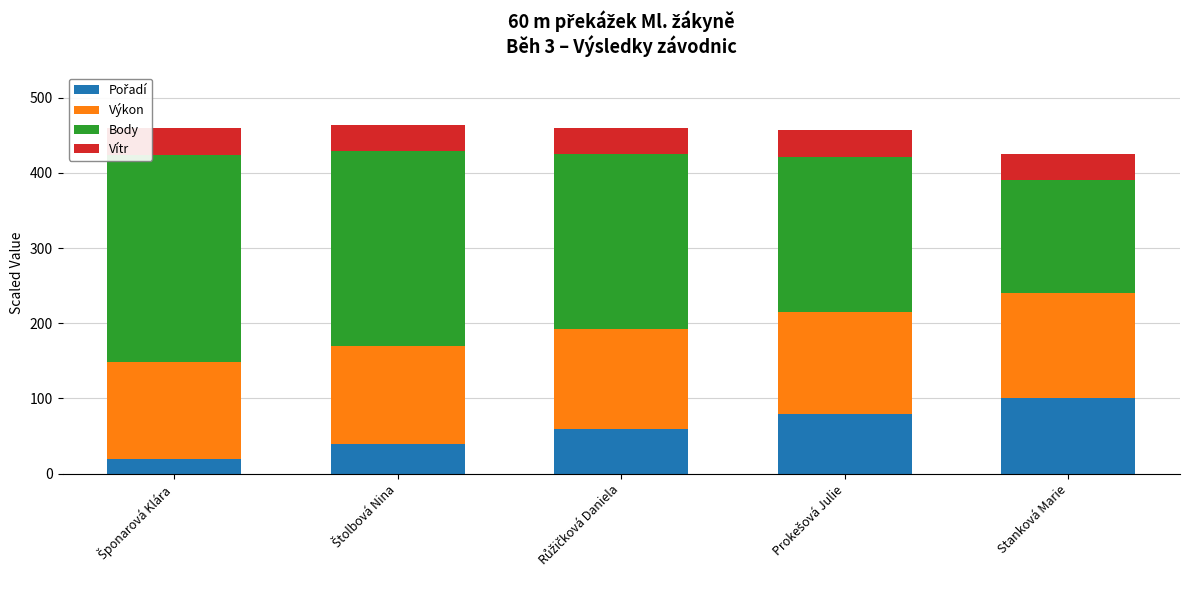

How many distinct data groups are displayed?

4